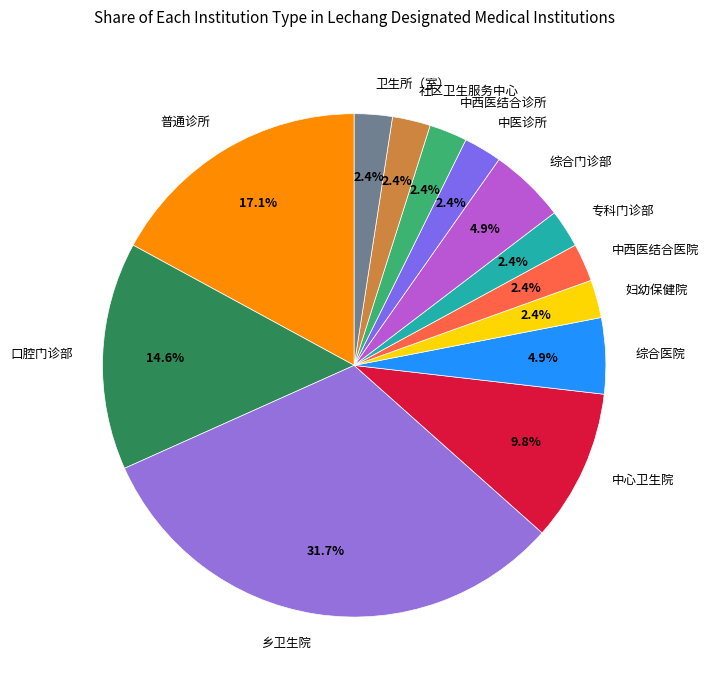

Is there any slice that represents more than half of the pie?

No